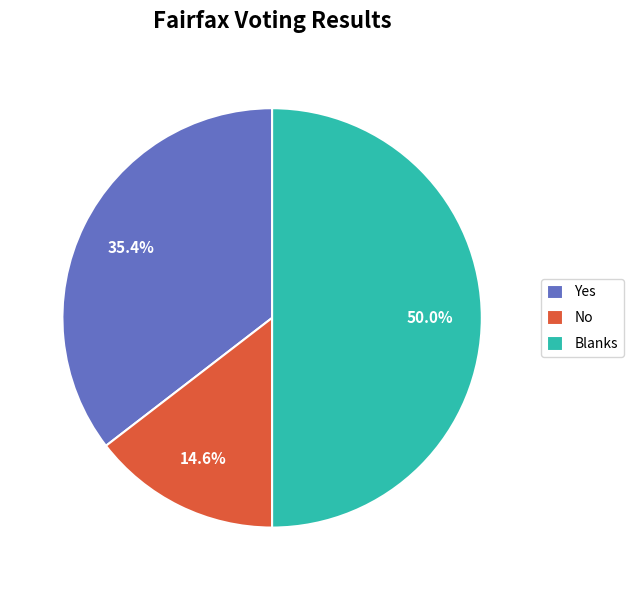

Which category has the smallest portion of the pie?

No